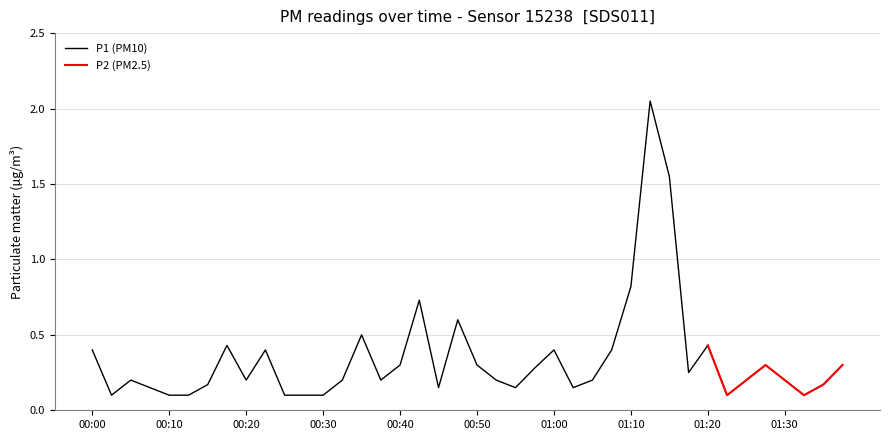

True or false: the data shows 0.3 at 00:57.

True